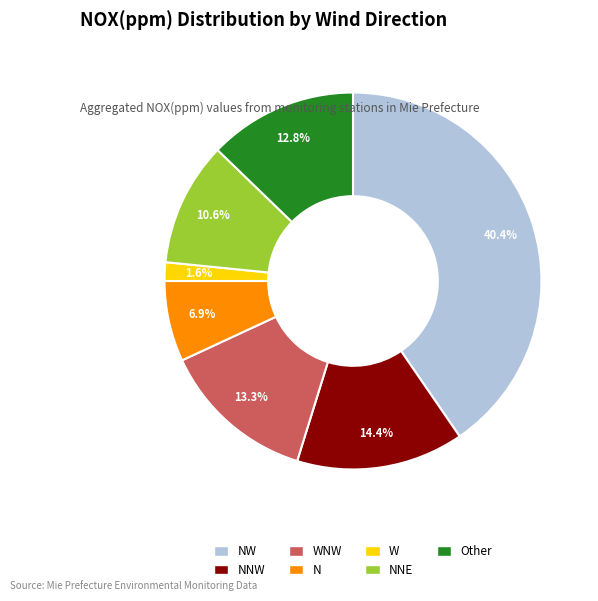

Does any single category account for the majority?

No